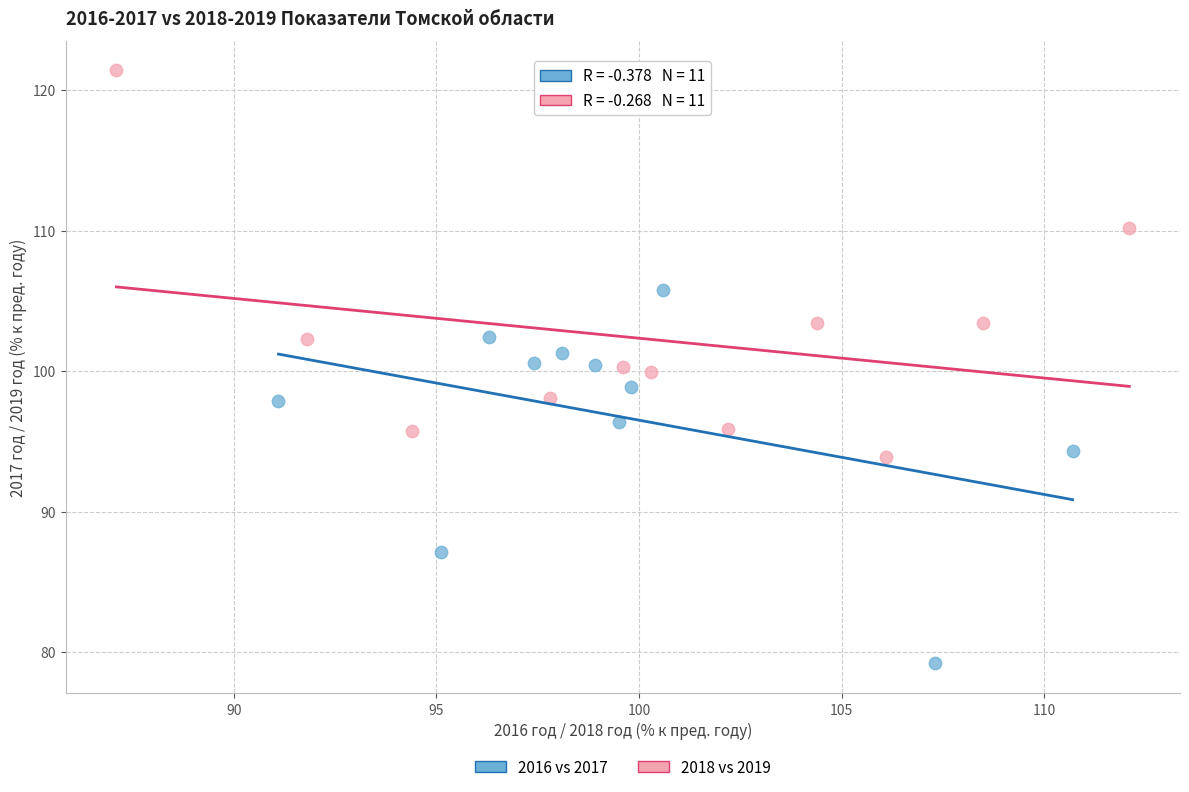

Which series has the widest spread of Y values?

2018 vs 2019